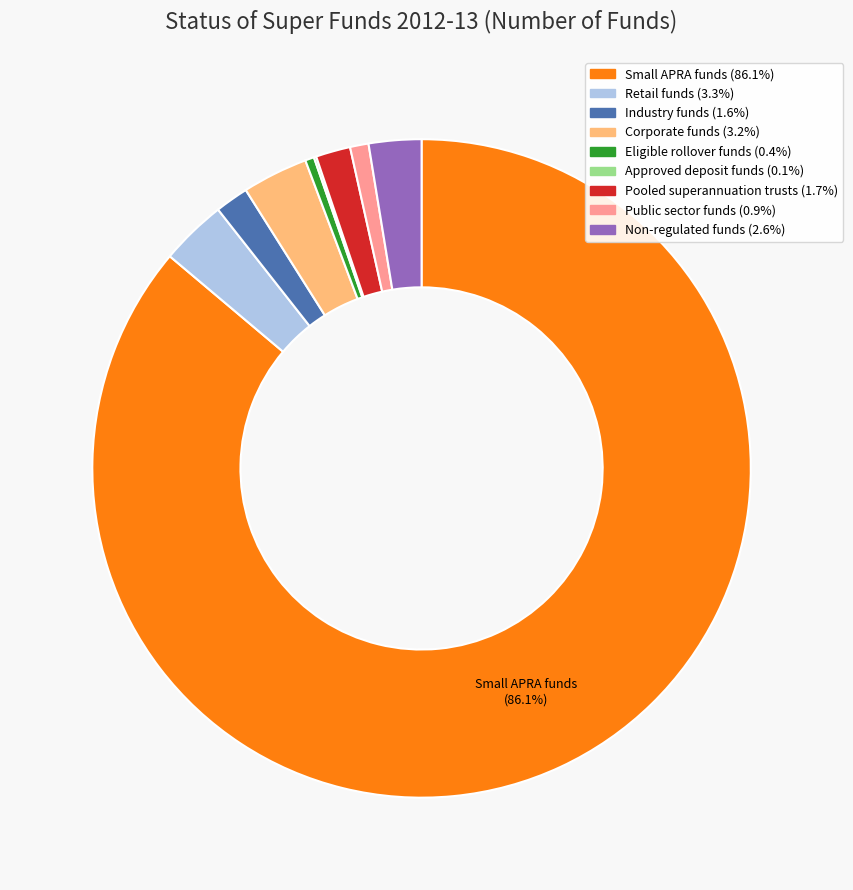

Which category has the biggest portion of the pie?

Small APRA funds